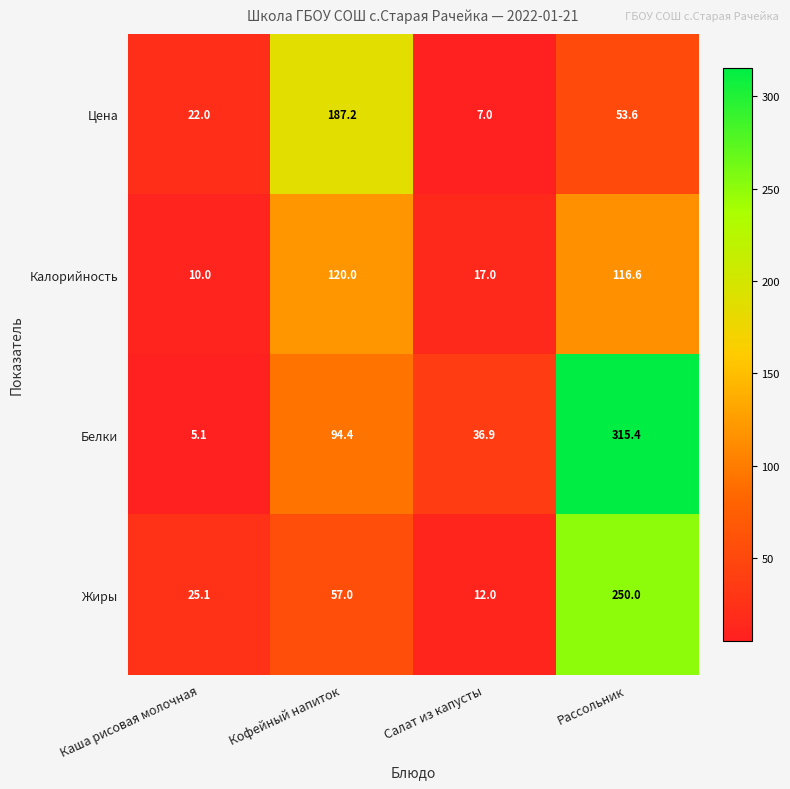

Which series has the widest spread of values?

Белки